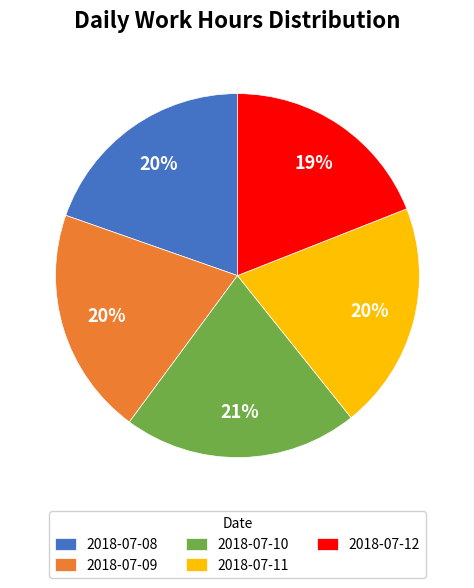

Does any single category account for the majority?

No